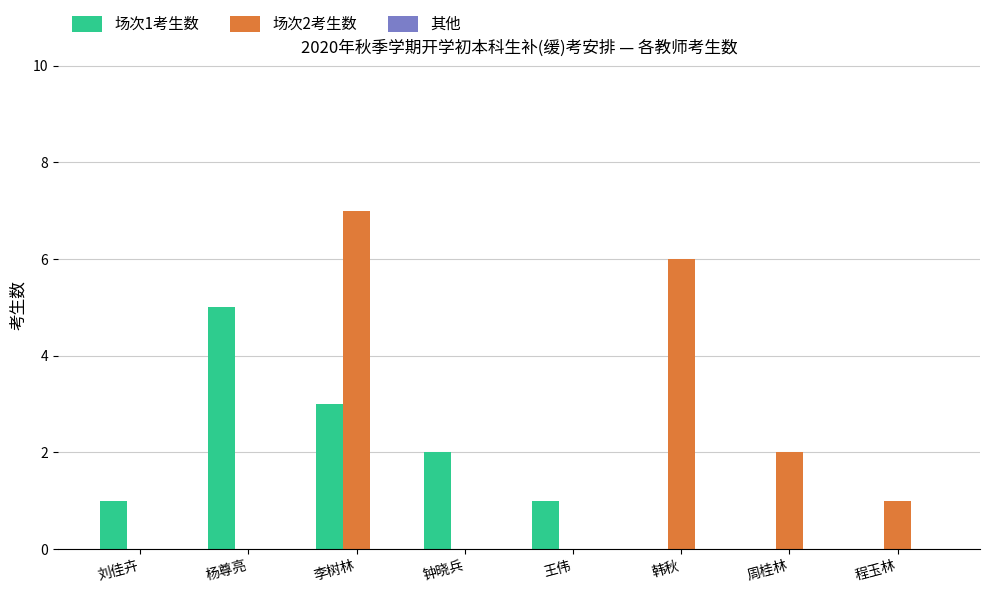

Which series has the largest total across all categories?

场次2考生数